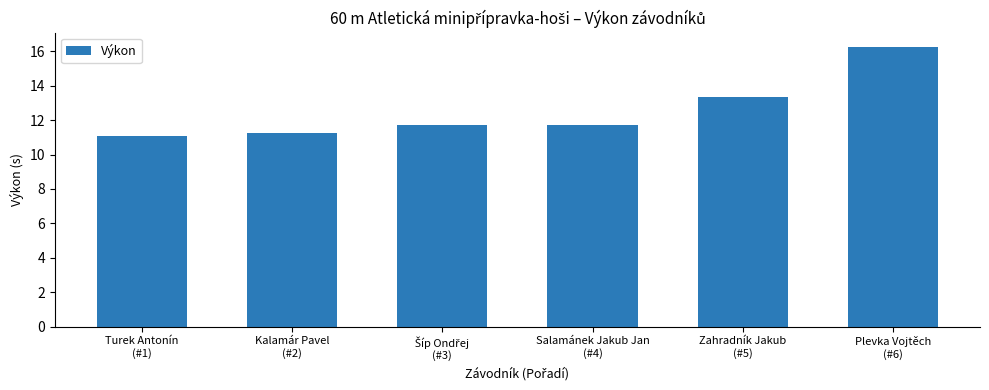

Does the chart contain stacked bars?

No